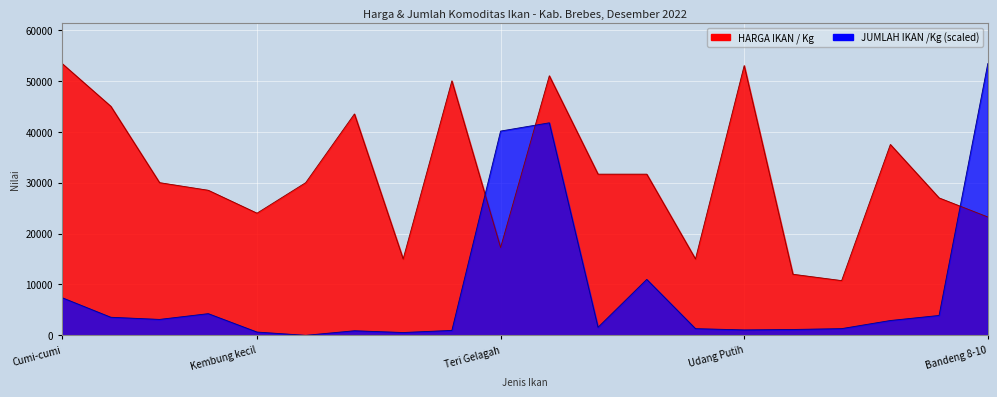

What is the spread (max minus min) of values at Bawal hitam?

42603.3